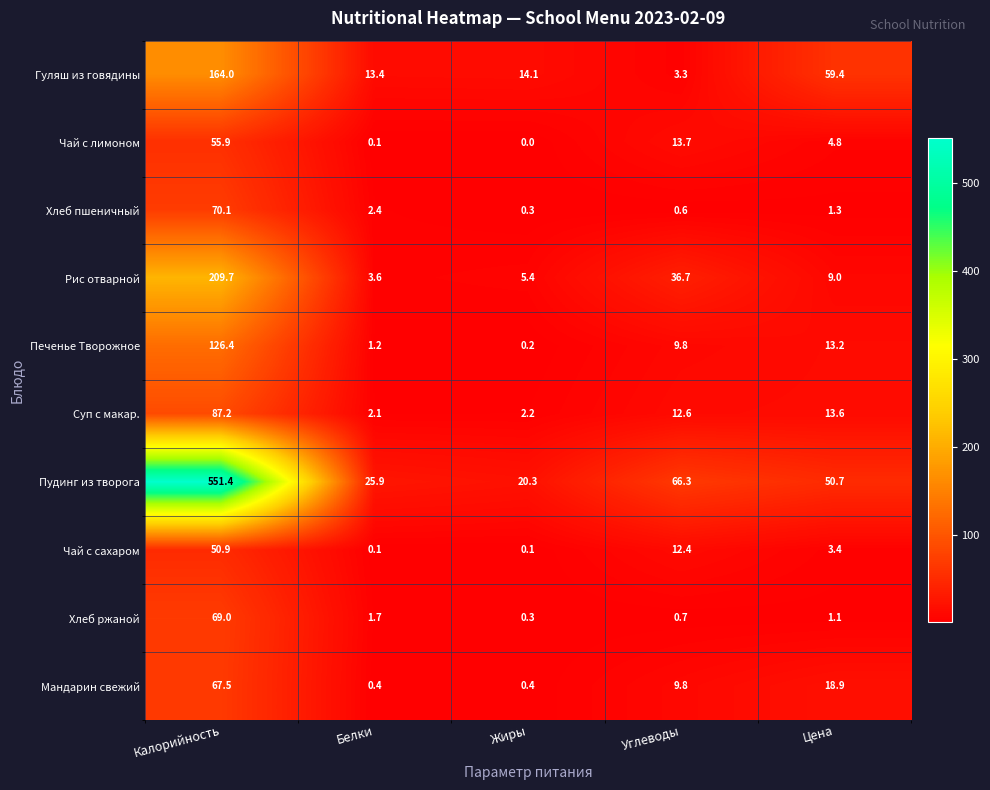

True or false: Суп с макар. has a value of 20.0 at Цена.

False